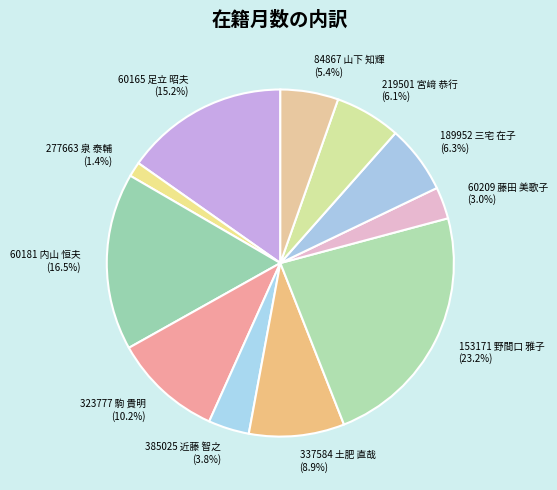

To the nearest percent, what is the average slice percentage?

9%